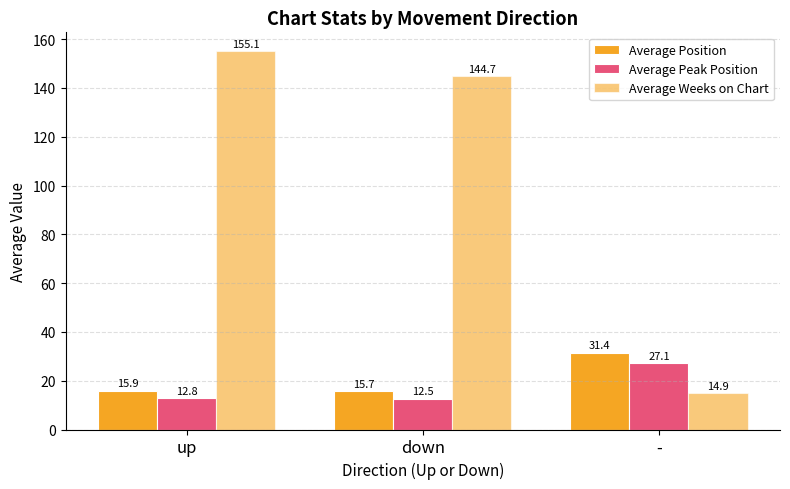

Which series changed the most between down and -?

Average Weeks on Chart